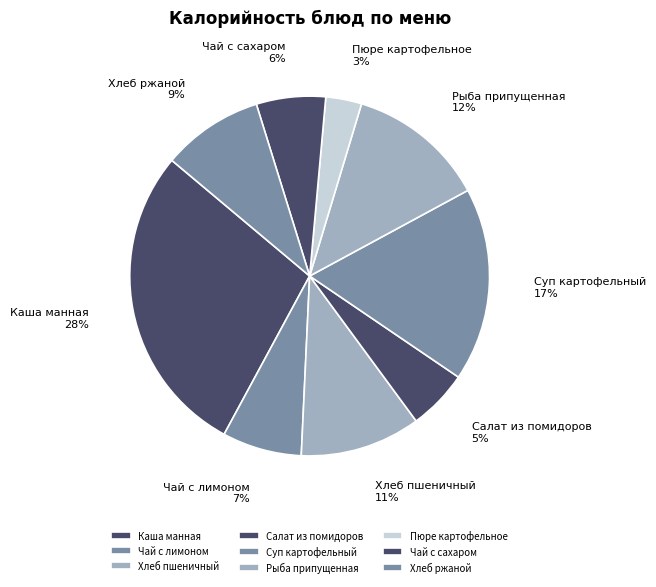

To the nearest percent, what is the combined percentage of Чай с сахаром and Чай с лимоном?

13%